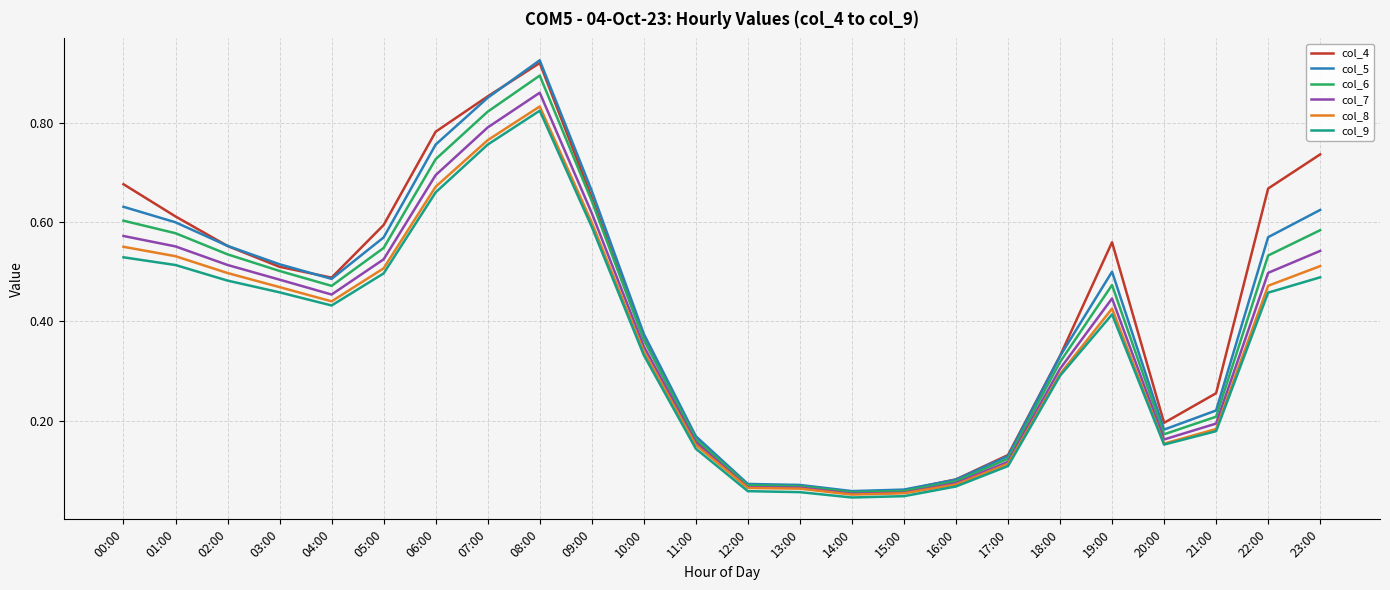

True or false: col_9 and col_5 intersect in this chart.

False